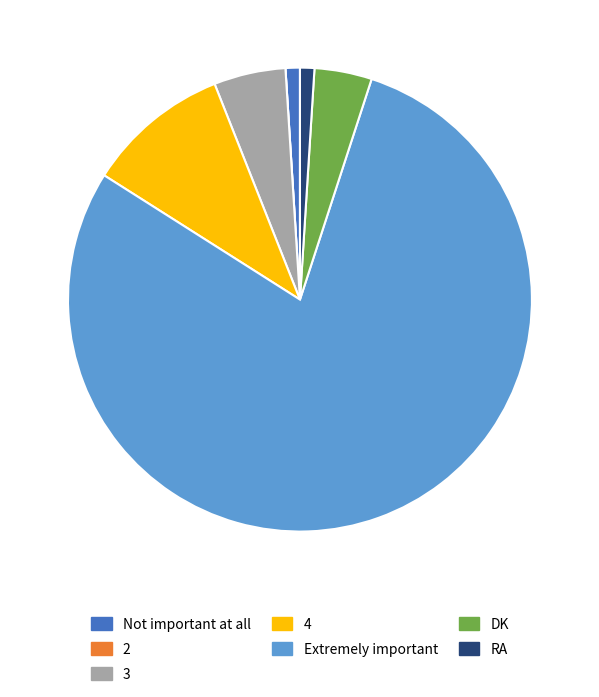

Which has a higher value, RA or Extremely important?

Extremely important